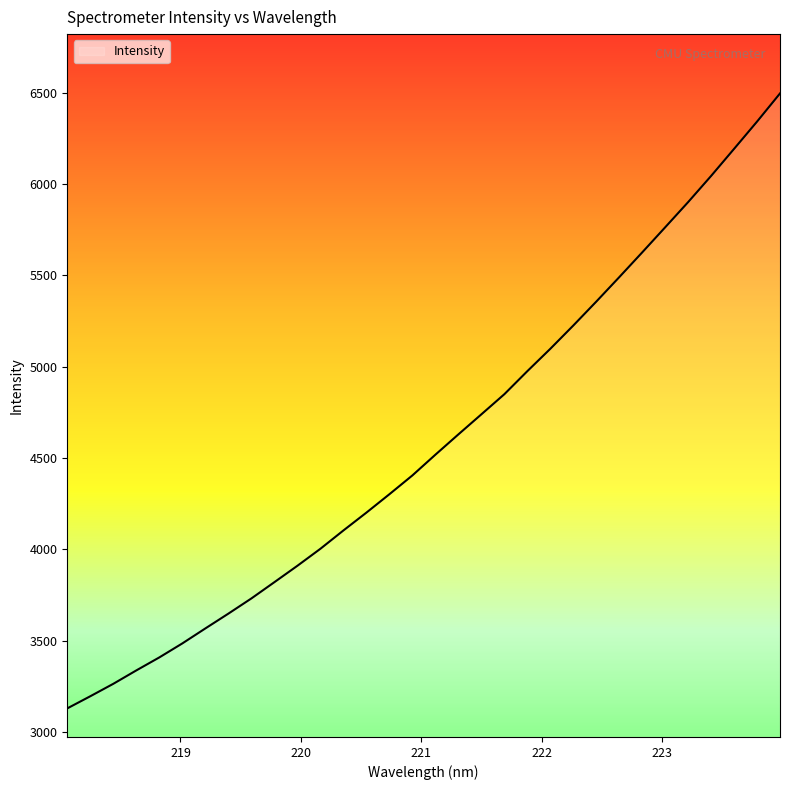

Reading left to right, extract all data points from this chart.

3129.3	3195.7	3263.8	3337.2	3408.3	3485.0	3567.0	3647.9	3731.1	3820.2	3909.9	4002.9	4103.1	4200.9	4301.5	4404.5	4517.9	4629.0	4738.8	4849.0	4975.1	5097.6	5225.0	5355.8	5489.7	5625.3	5762.7	5900.7	6043.9	6192.1	6341.3	6495.5